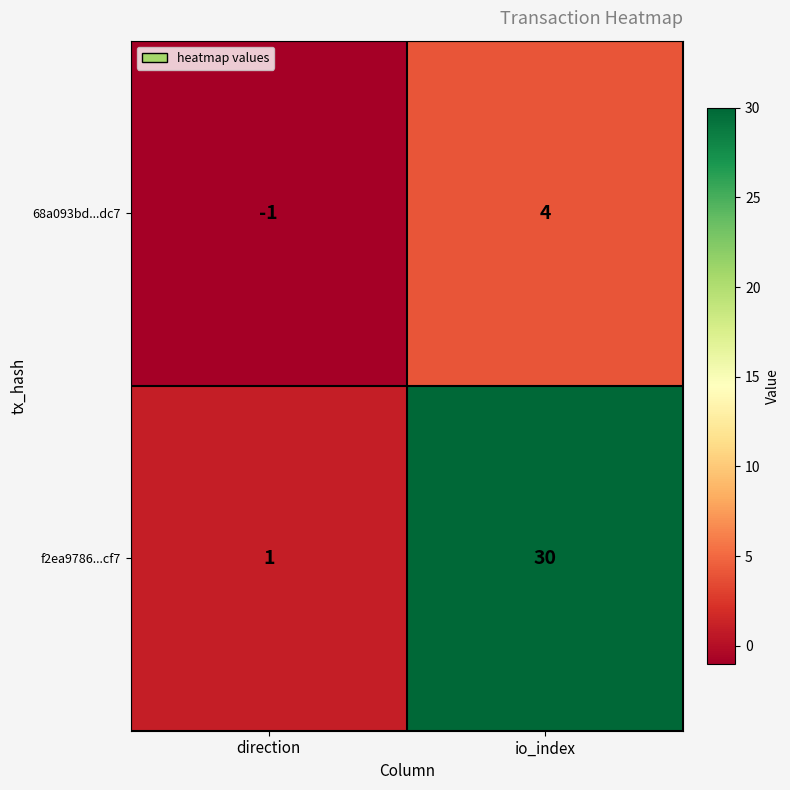

The value of 68a093bd...dc7 at io_index is 2. True or false?

False